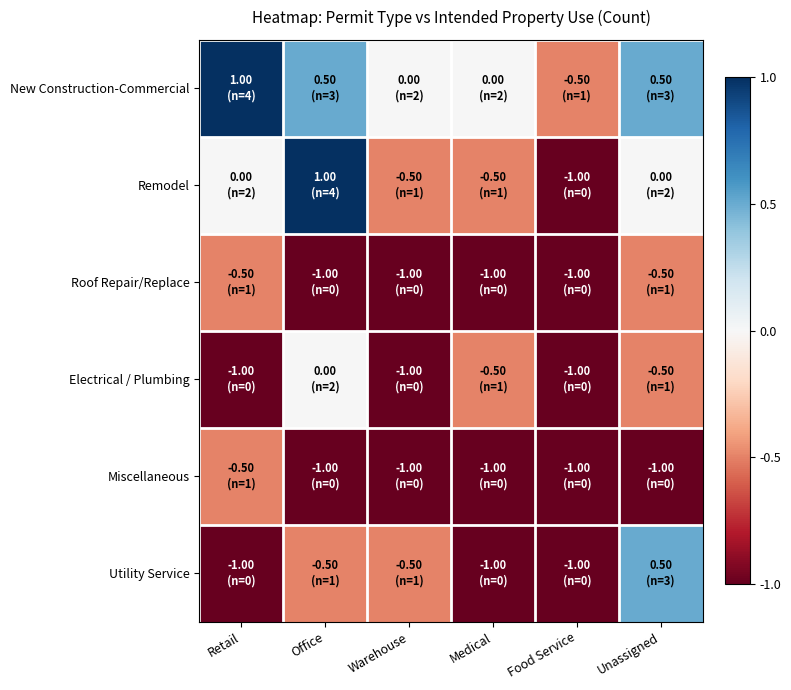

List the series in order of their peak value, highest first.

New Construction-Commercial, Remodel, Utility Service, Electrical / Plumbing, Roof Repair/Replace, Miscellaneous